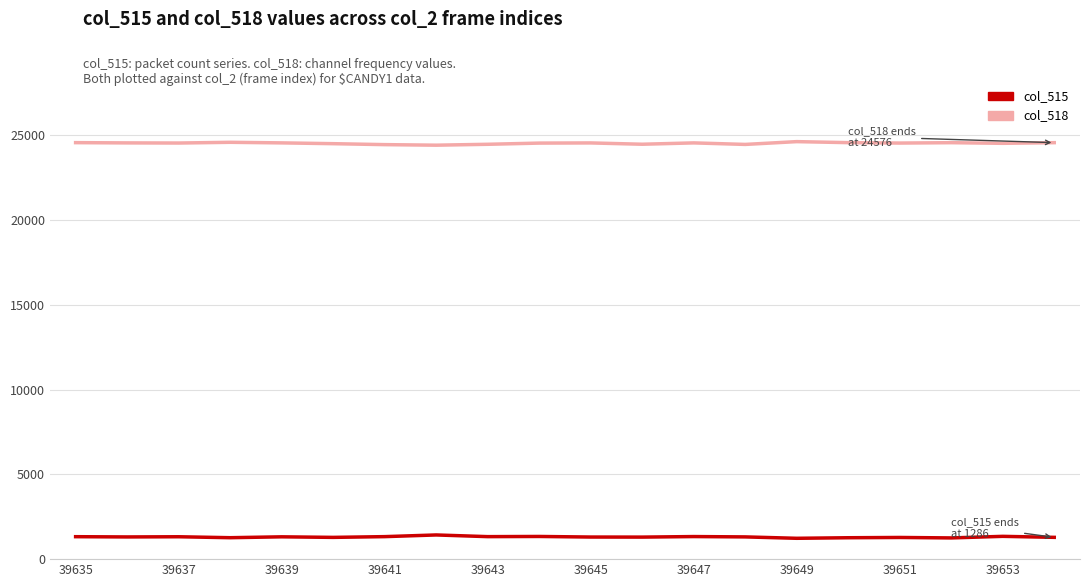

True or false: col_518 and col_515 cross at least once.

False